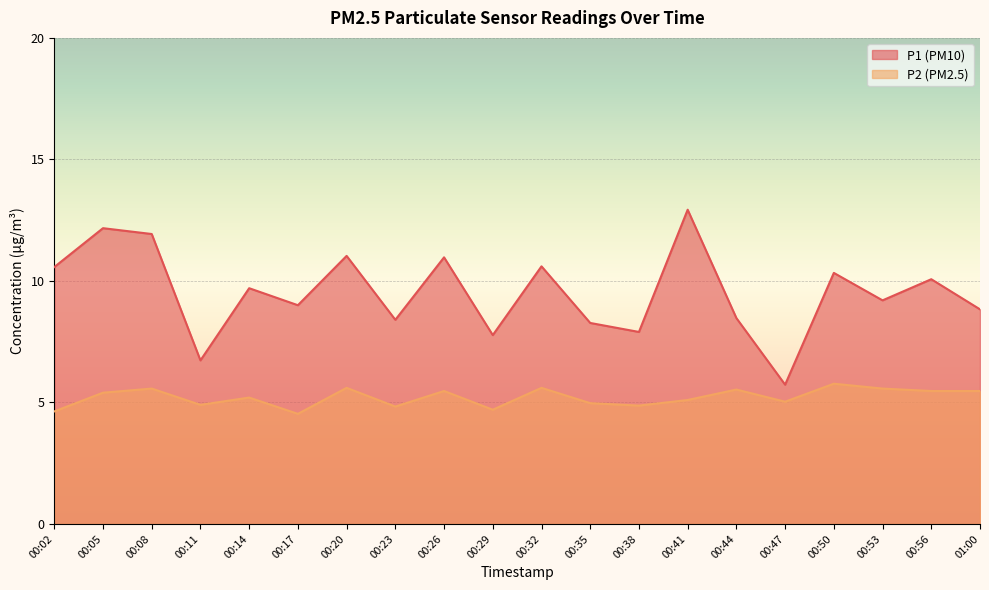

In P1, how many points are higher than both neighbors (excluding endpoints)?

8